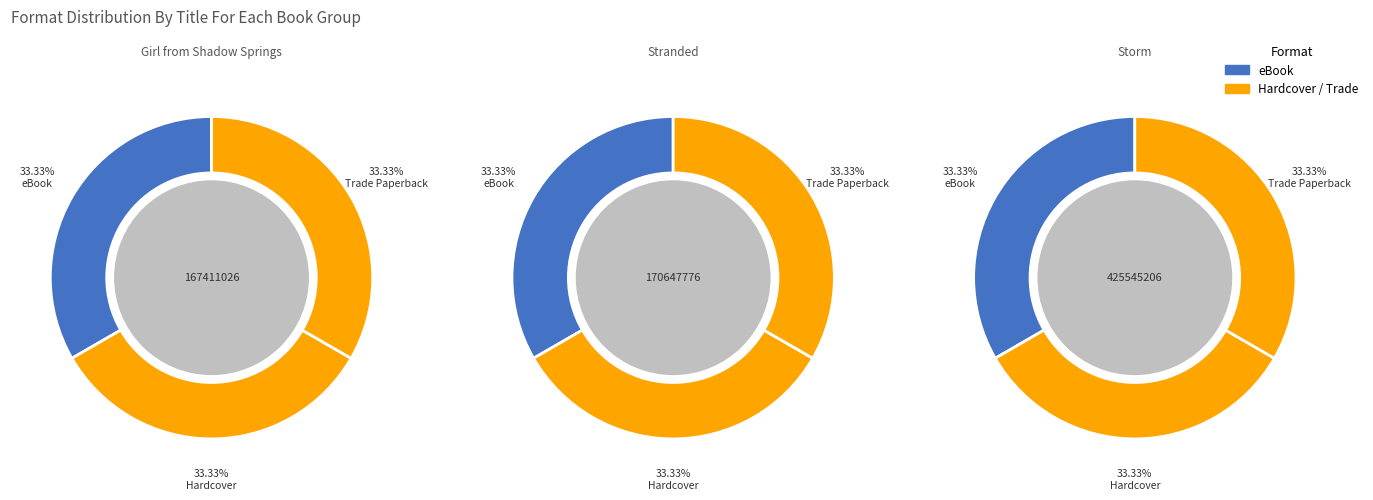

Is Girl from Shadow Springs the majority of the pie?

No